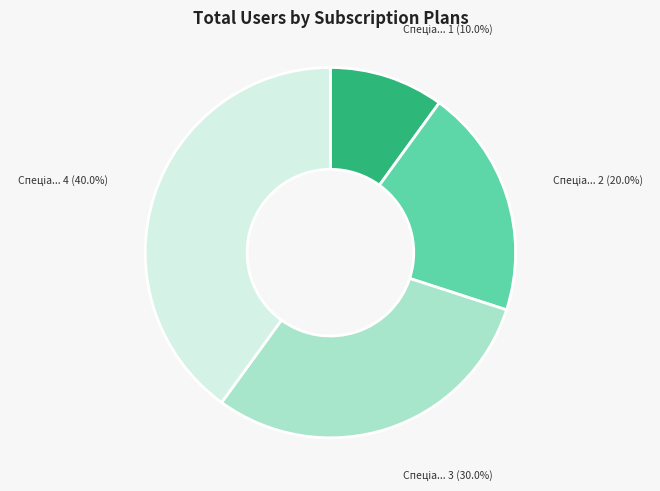

Is there a majority slice in this chart?

No